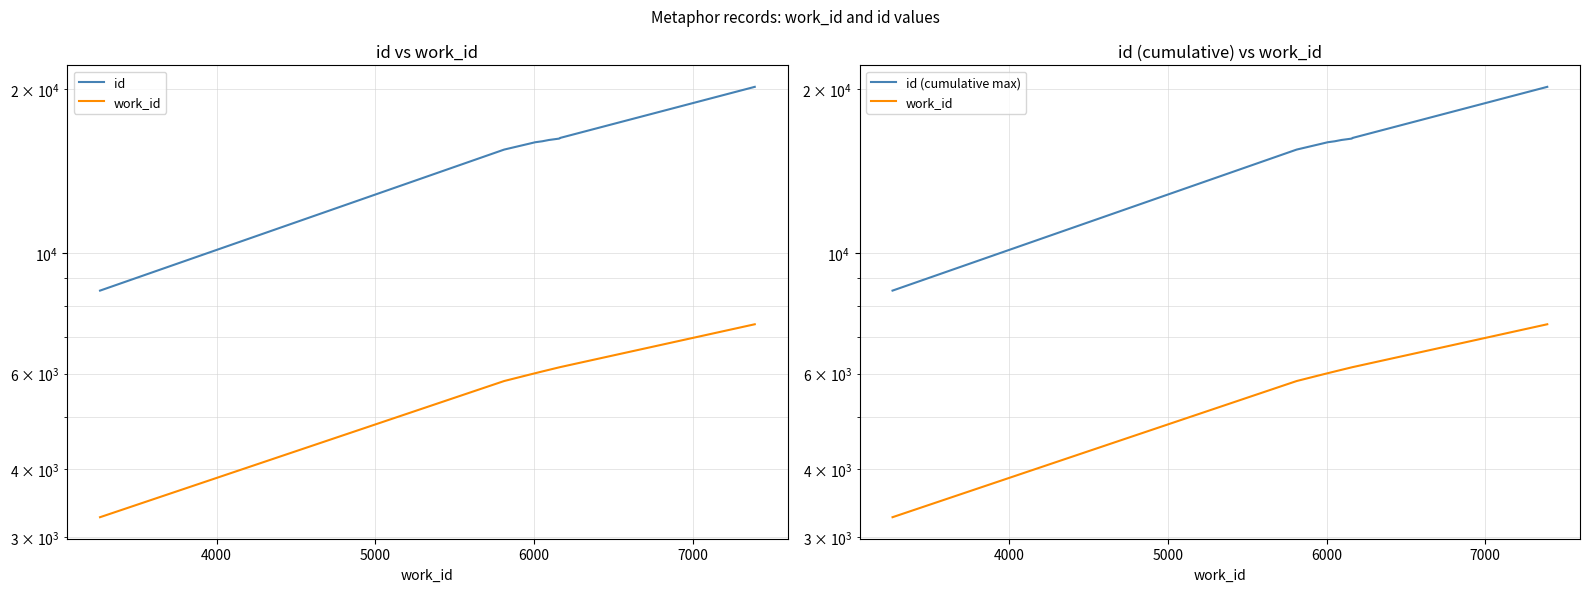

How many categories are shown in the chart?

10